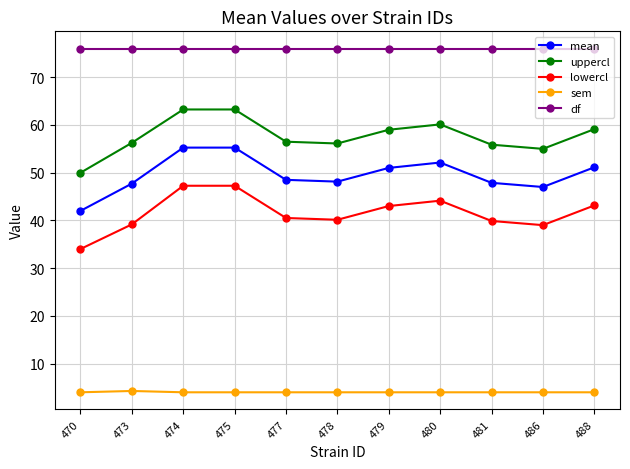

At which label does mean reach its minimum?

470